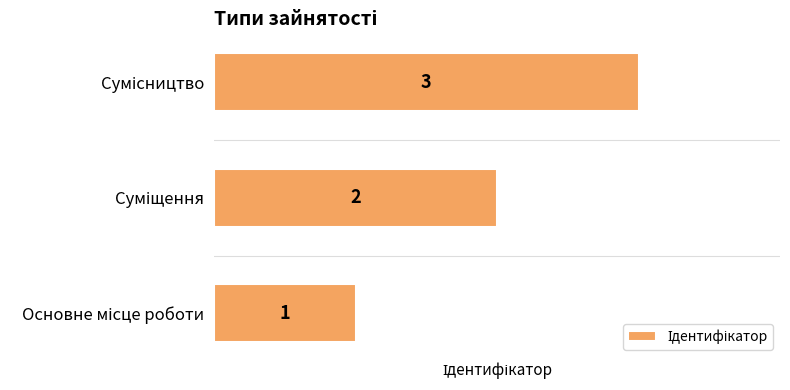

Count the values in the range 1 to 3.

3